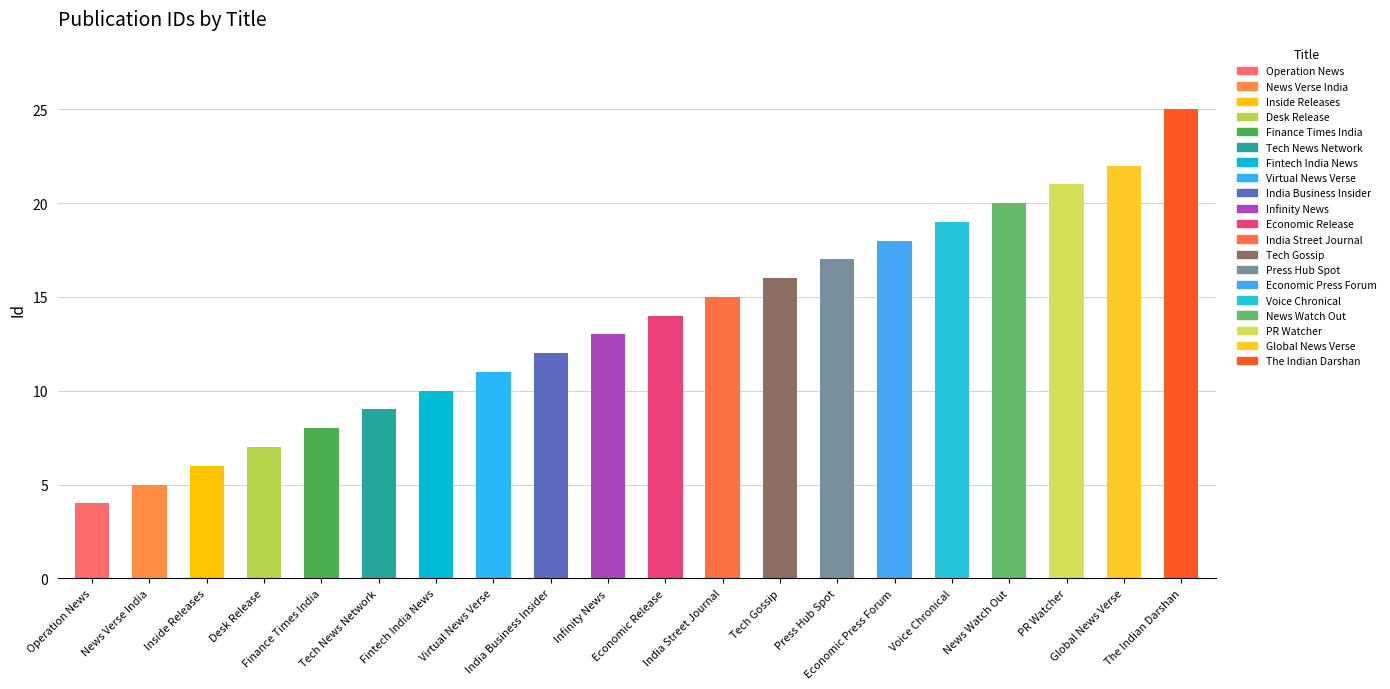

Reading left to right, list all the values displayed in this chart.

Operation News=4	News Verse India=5	Inside Releases=6	Desk Release=7	Finance Times India=8	Tech News Network=9	Fintech India News=10	Virtual News Verse=11	India Business Insider=12	Infinity News=13	Economic Release=14	India Street Journal=15	Tech Gossip=16	Press Hub Spot=17	Economic Press Forum=18	Voice Chronical=19	News Watch Out=20	PR Watcher=21	Global News Verse=22	The Indian Darshan=25